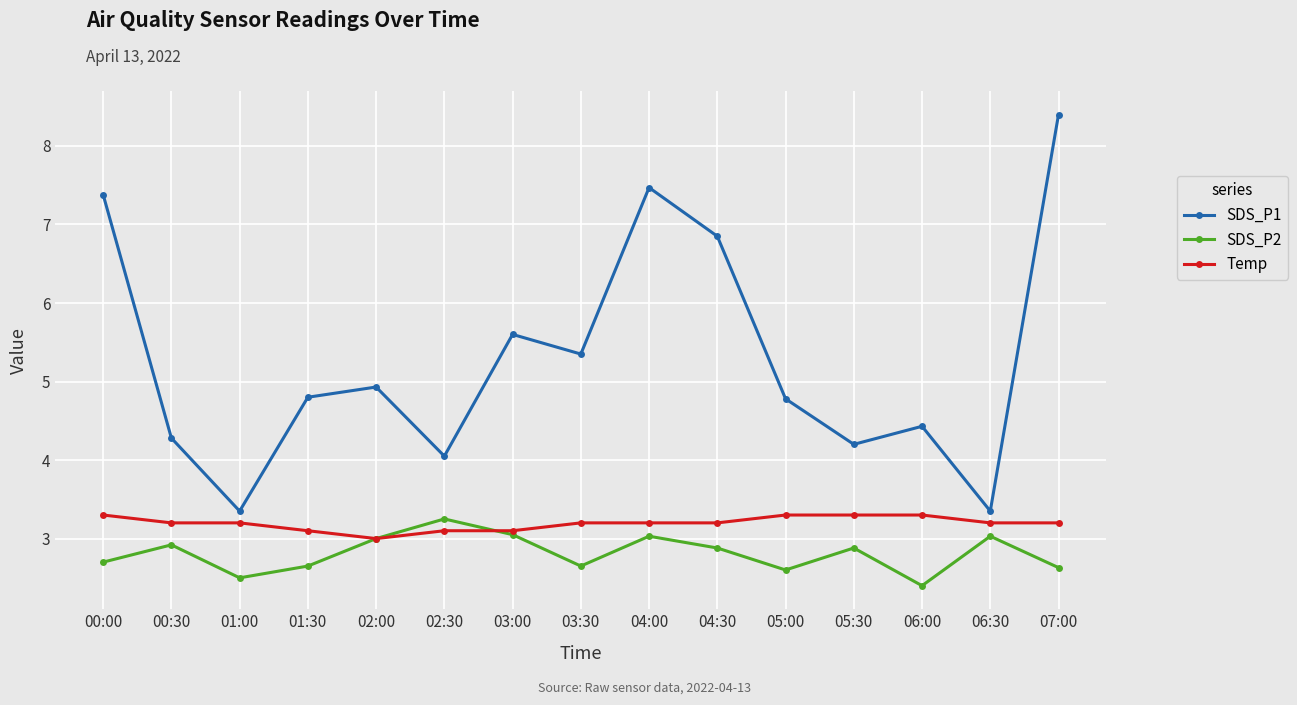

The SDS_P1 series shows 6.5 at 01:30. True or false?

False